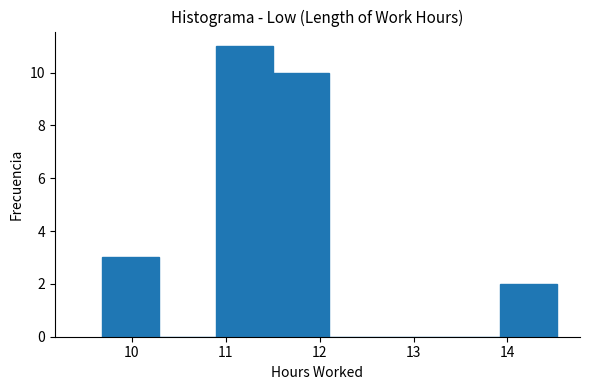

Reading left to right, transcribe this chart: for each bar, give the range it covers on the x-axis and its height. Neither the bar edges nor the heights are printed on the chart, so give them approximately, as read against the axes.

9.7 to 10.3: 3
10.3 to 10.9: 0
10.9 to 11.5: 11
11.5 to 12.1: 10
12.1 to 12.7: 0
12.7 to 13.3: 0
13.3 to 13.9: 0
13.9 to 14.5: 2